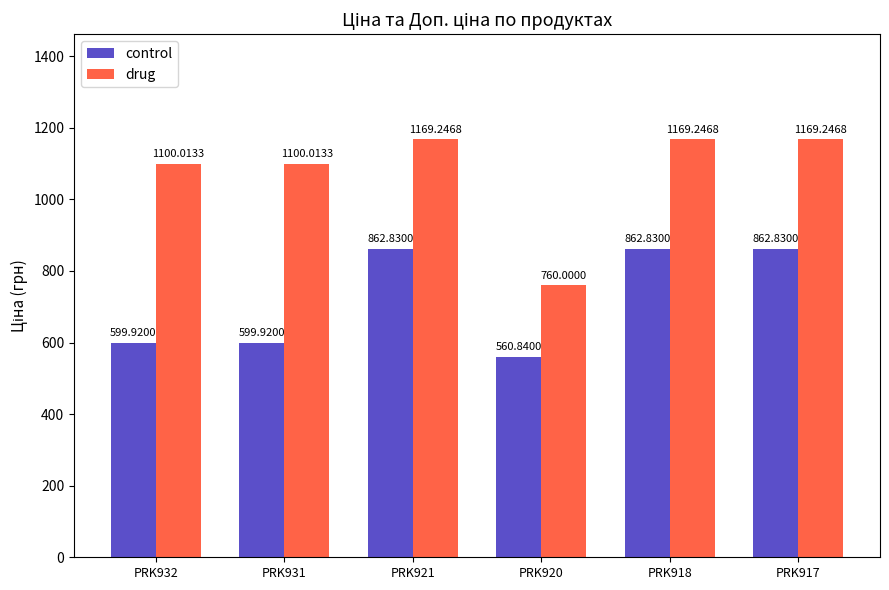

Which category has the lowest value across all series?

PRK920